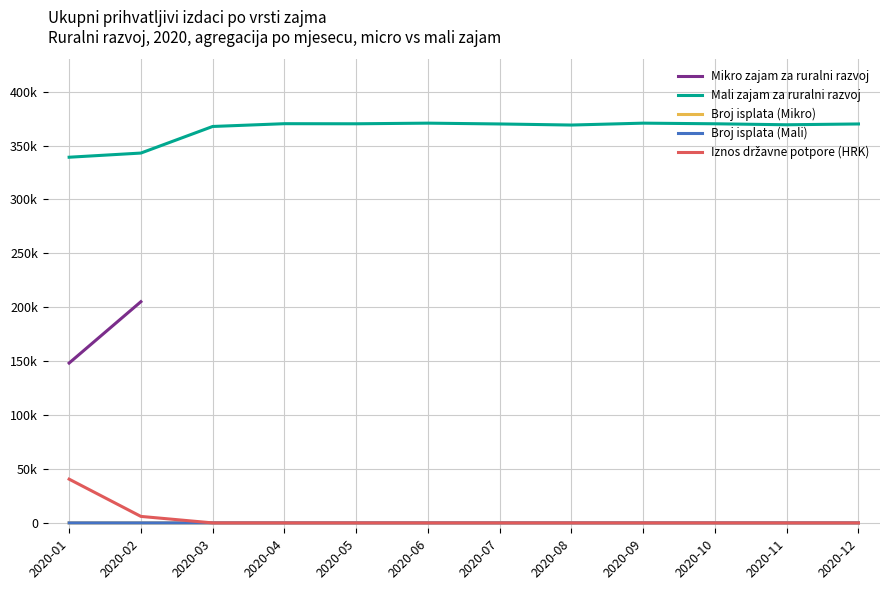

What is the difference between the second highest and minimum values in the Broj isplata (Mikro) series?

1.0